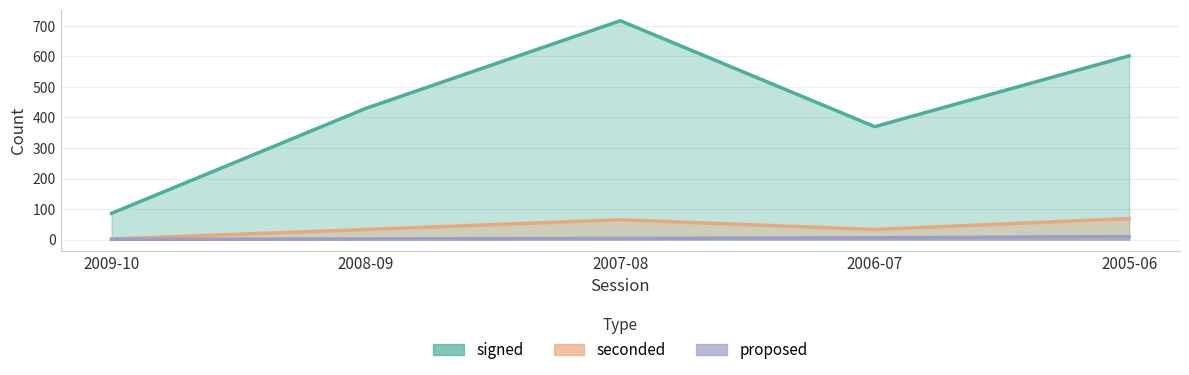

What is the sum of all signed values?

2205